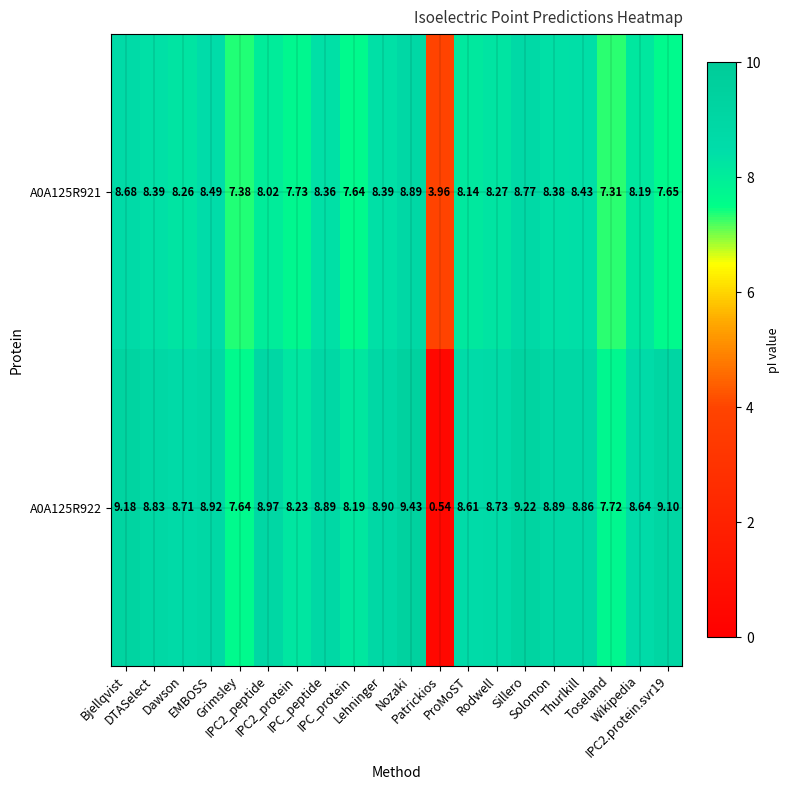

Between EMBOSS and IPC_protein, which series saw the biggest shift?

A0A125R921